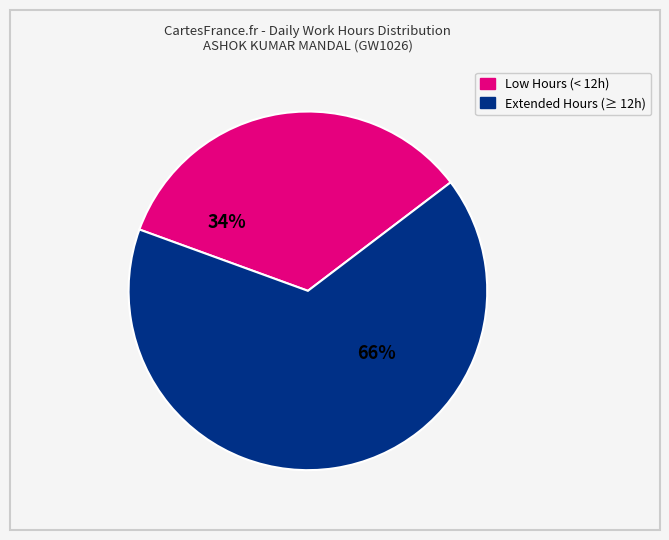

How many slices are in this pie chart?

2